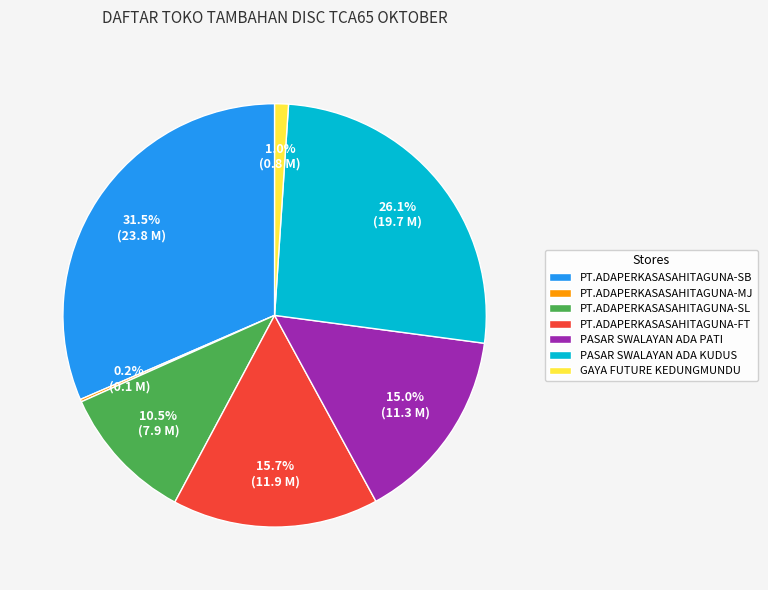

Which has a higher value, PASAR SWALAYAN ADA PATI or GAYA FUTURE KEDUNGMUNDU?

PASAR SWALAYAN ADA PATI